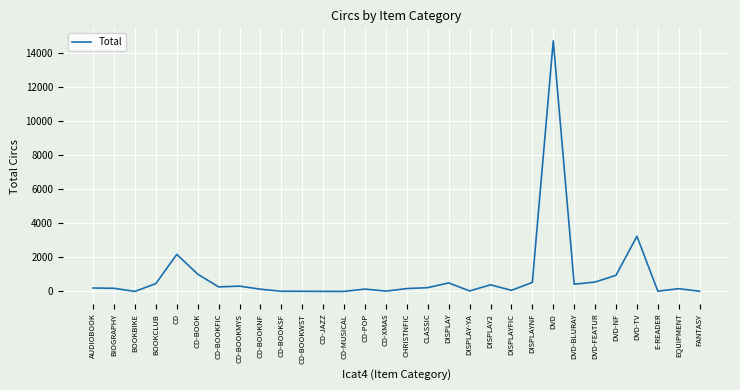

What position from the left is CD-MUSICAL?

13